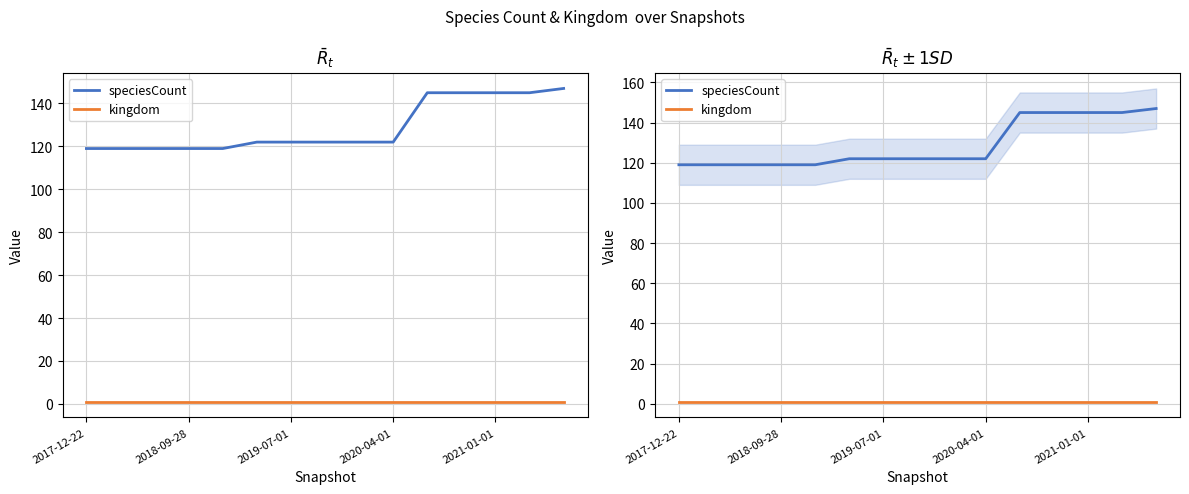

What is the total value across all series at 2021-01-01?

146